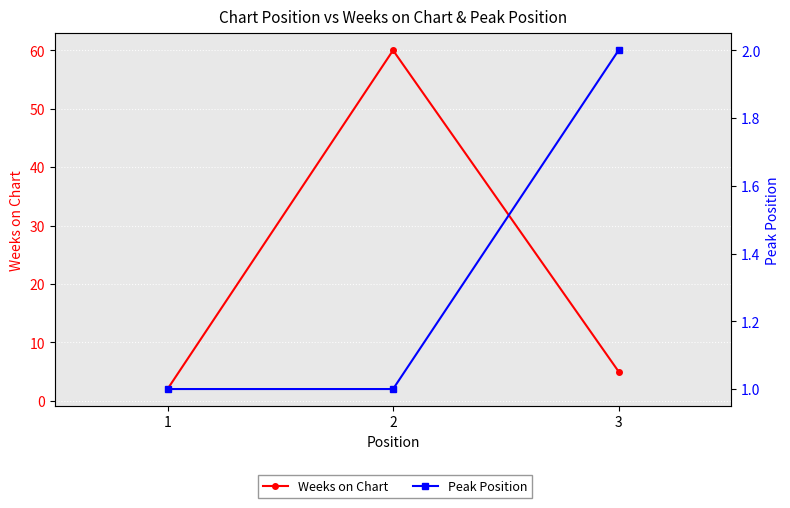

Which series has the largest range (max minus min)?

Weeks on Chart